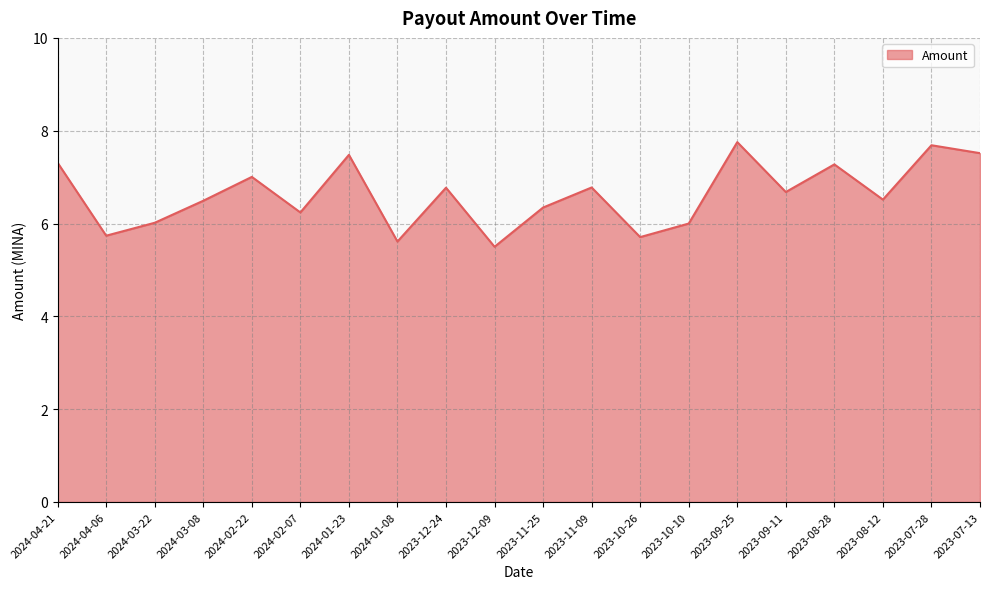

What is the change in value from 2023-10-10 to 2023-07-13?

+1.5